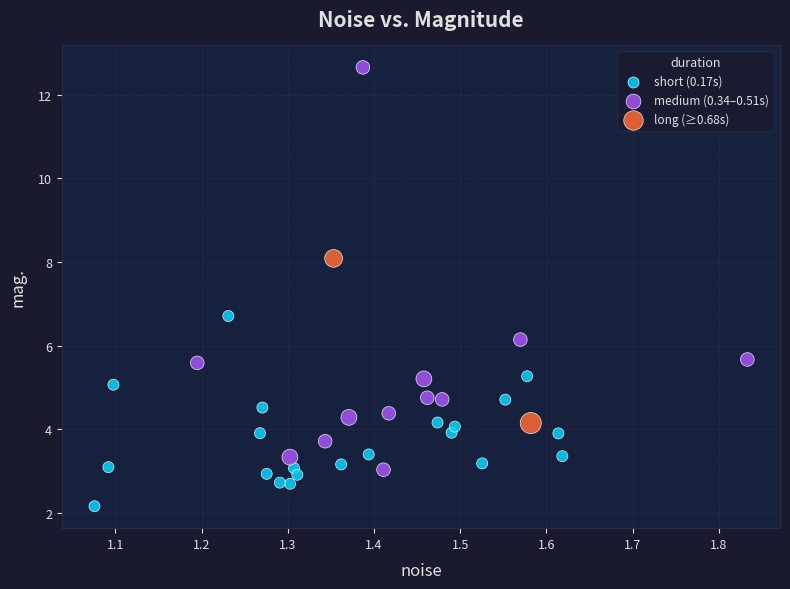

What are all the series names shown in the legend?

short (0.17s), medium (0.34–0.51s), long (≥0.68s)